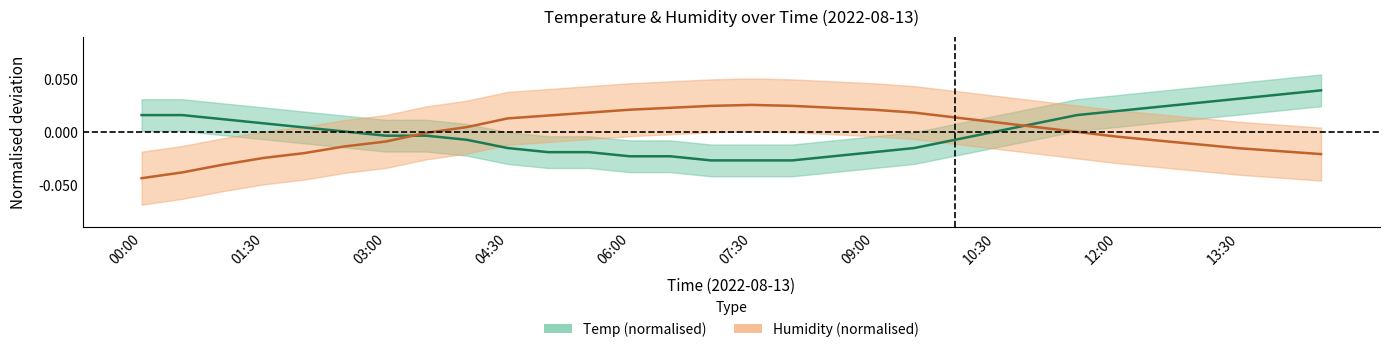

The value of Humidity at 29 is -0.0. True or false?

False